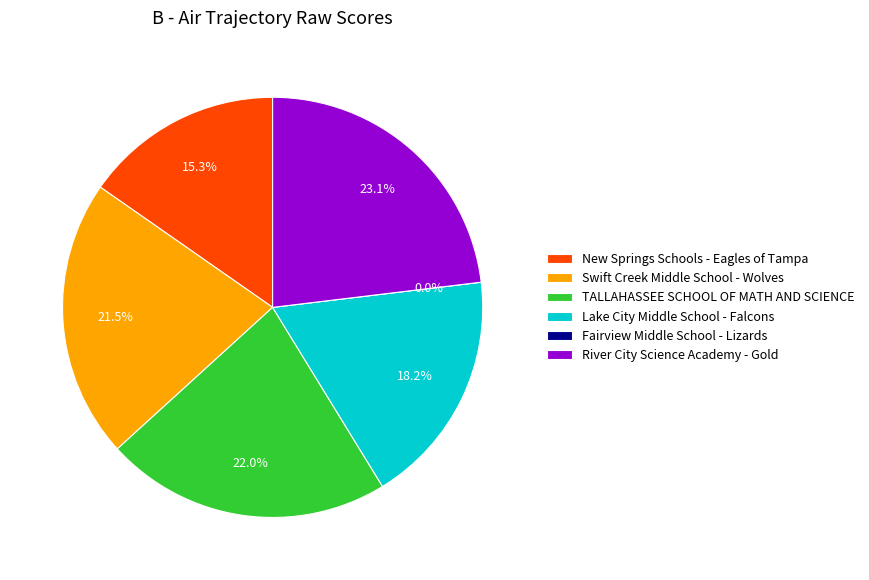

Is Fairview Middle School - Lizards the majority of the pie?

No